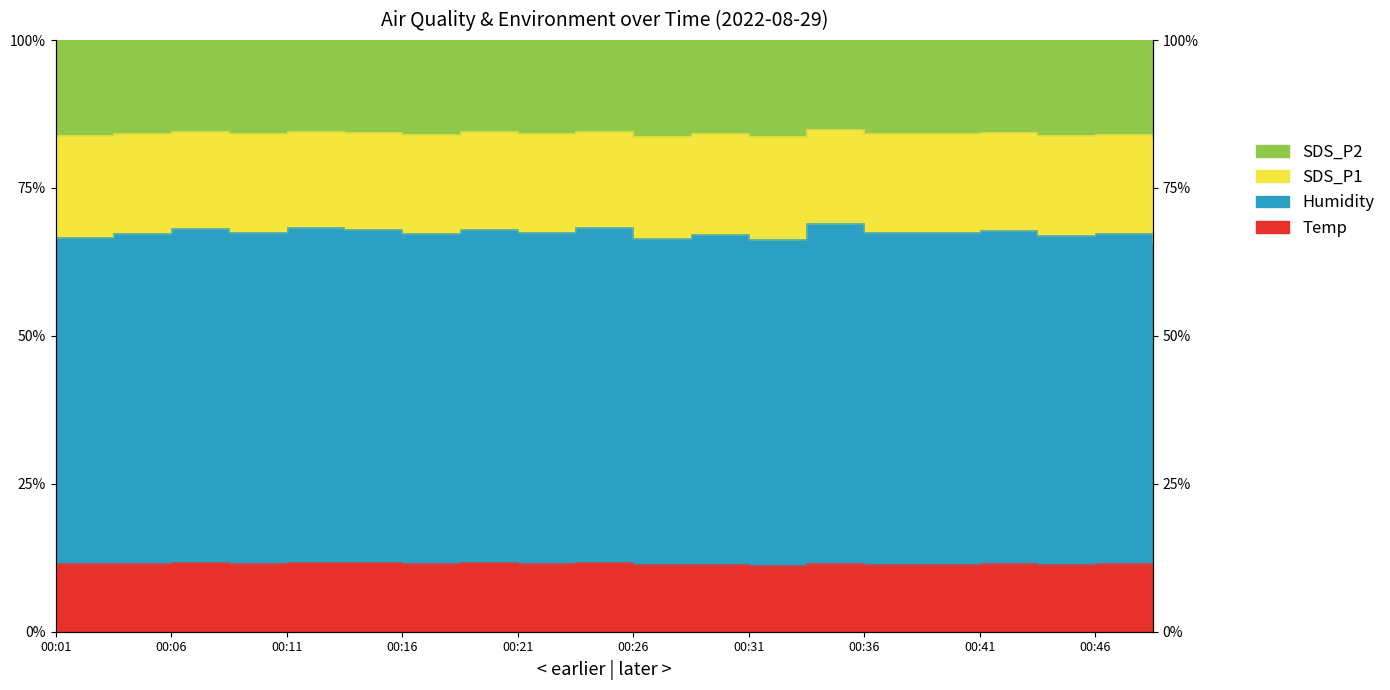

What is the approximate value of SDS_P2 at 00:16?

84.2